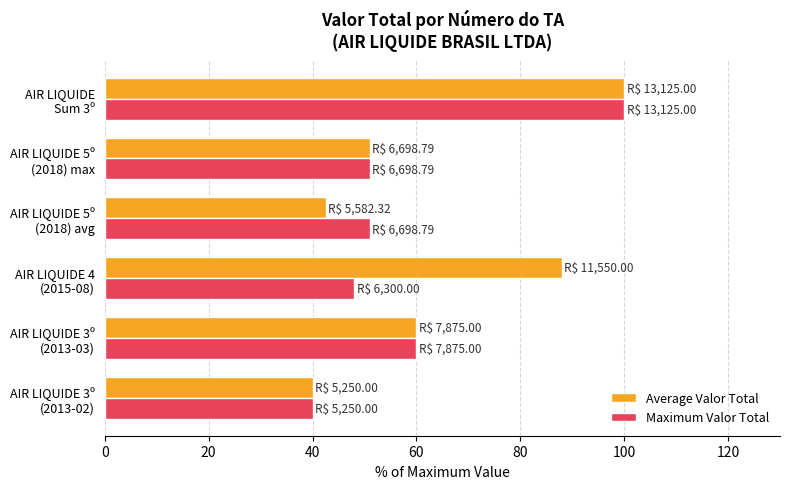

At which category is the sum across all series the highest?

AIR LIQUIDE
Sum 3º